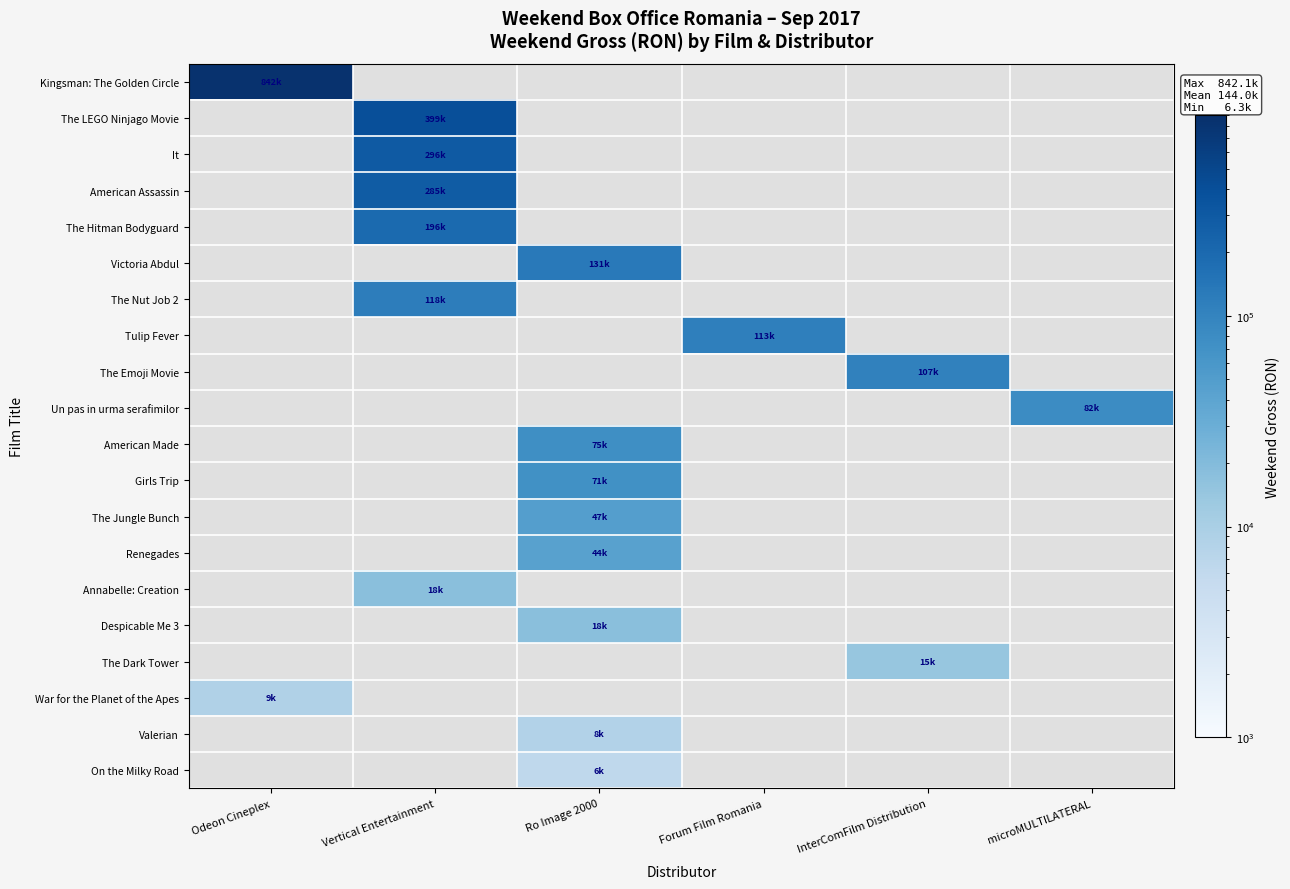

Which series has the widest spread of values?

Kingsman: The Golden Circle